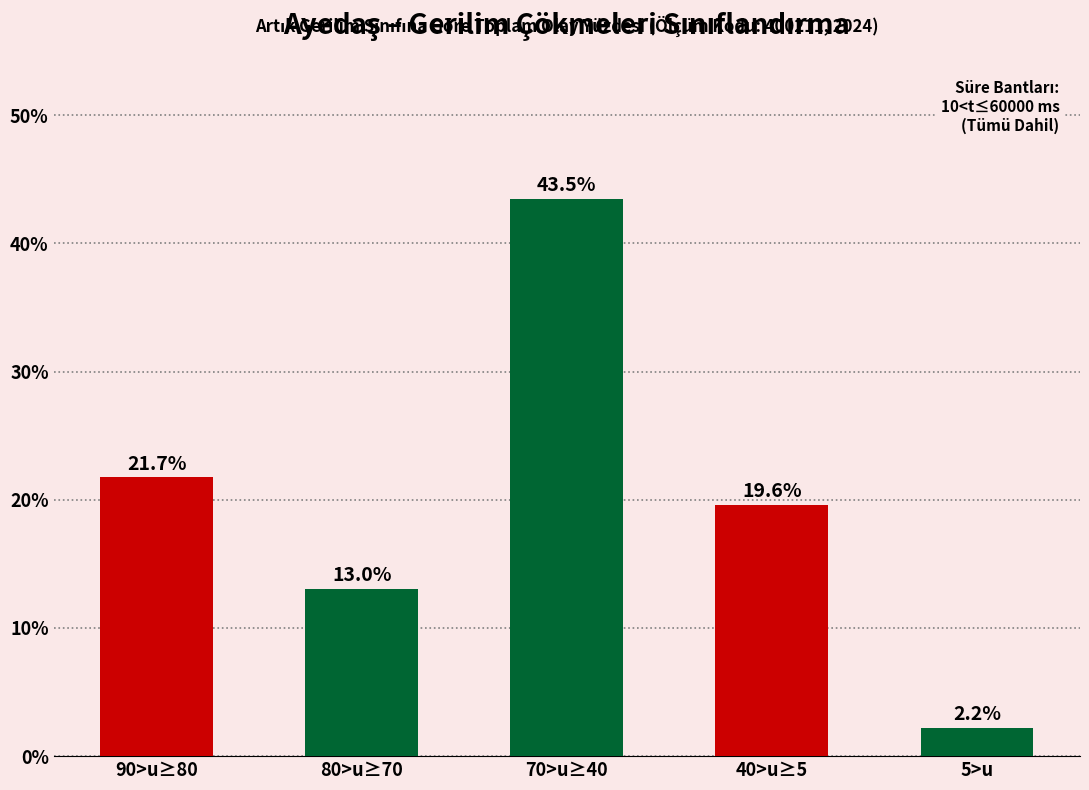

Approximately how many times larger is the value at 90>u≥80 compared to 40>u≥5?

1.1